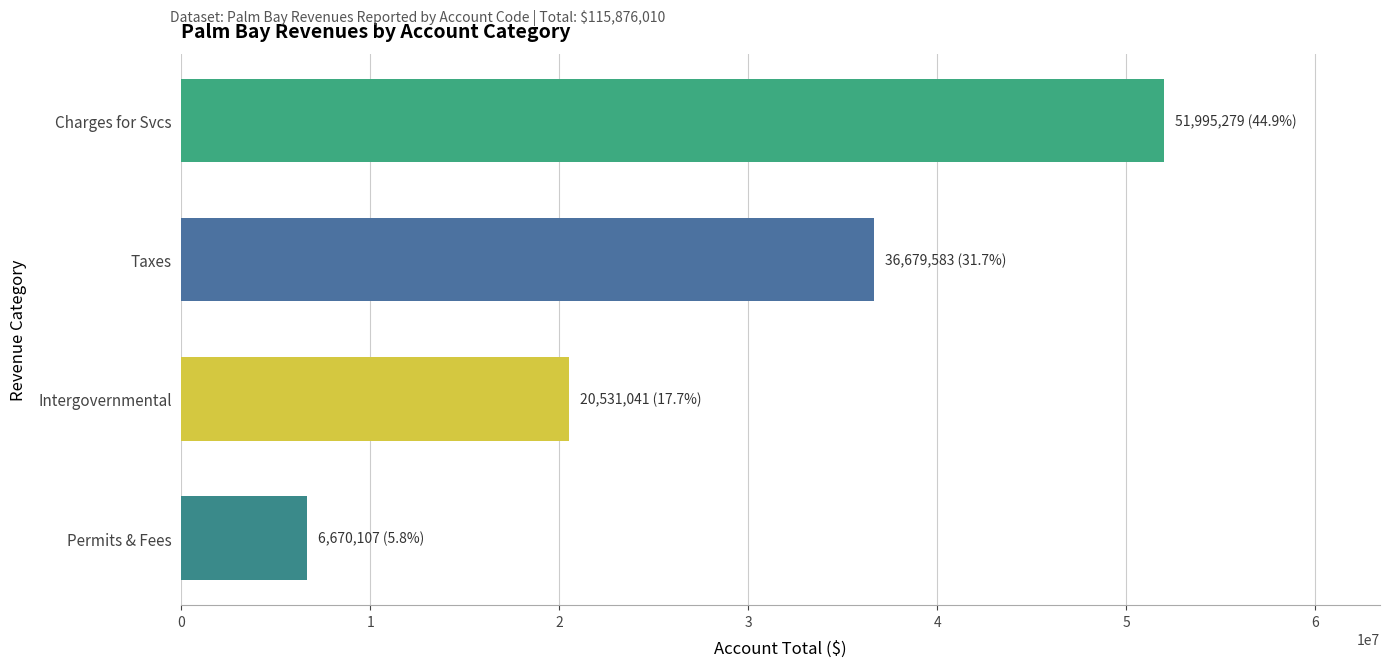

How many data points does each series have?

4